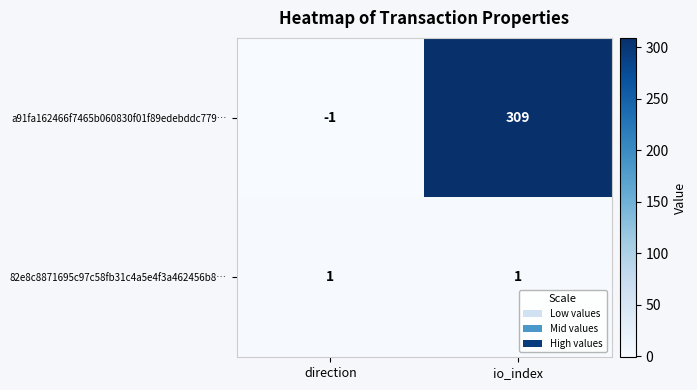

At io_index, list the series in order from smallest to largest.

82e8c8871695c97c58fb31c4a5e4f3a462456b8…, a91fa162466f7465b060830f01f89edebddc779…